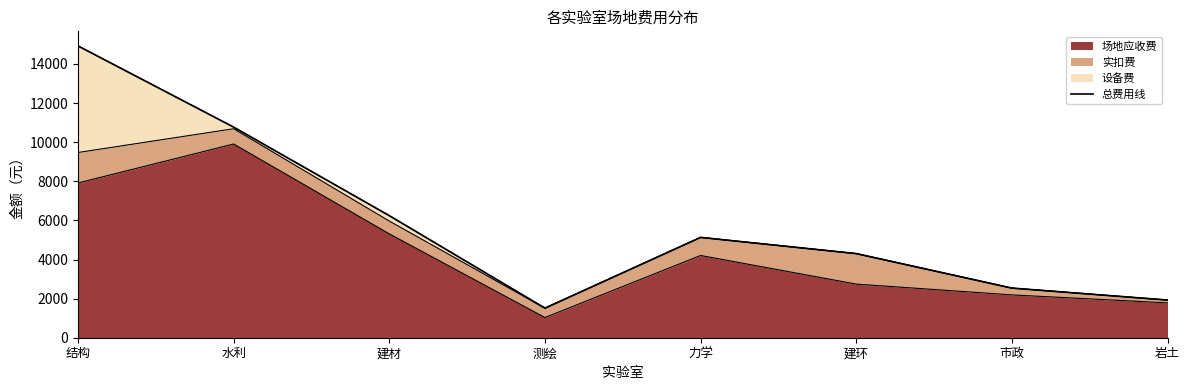

At which category does the chart reach its minimum across all series?

测绘